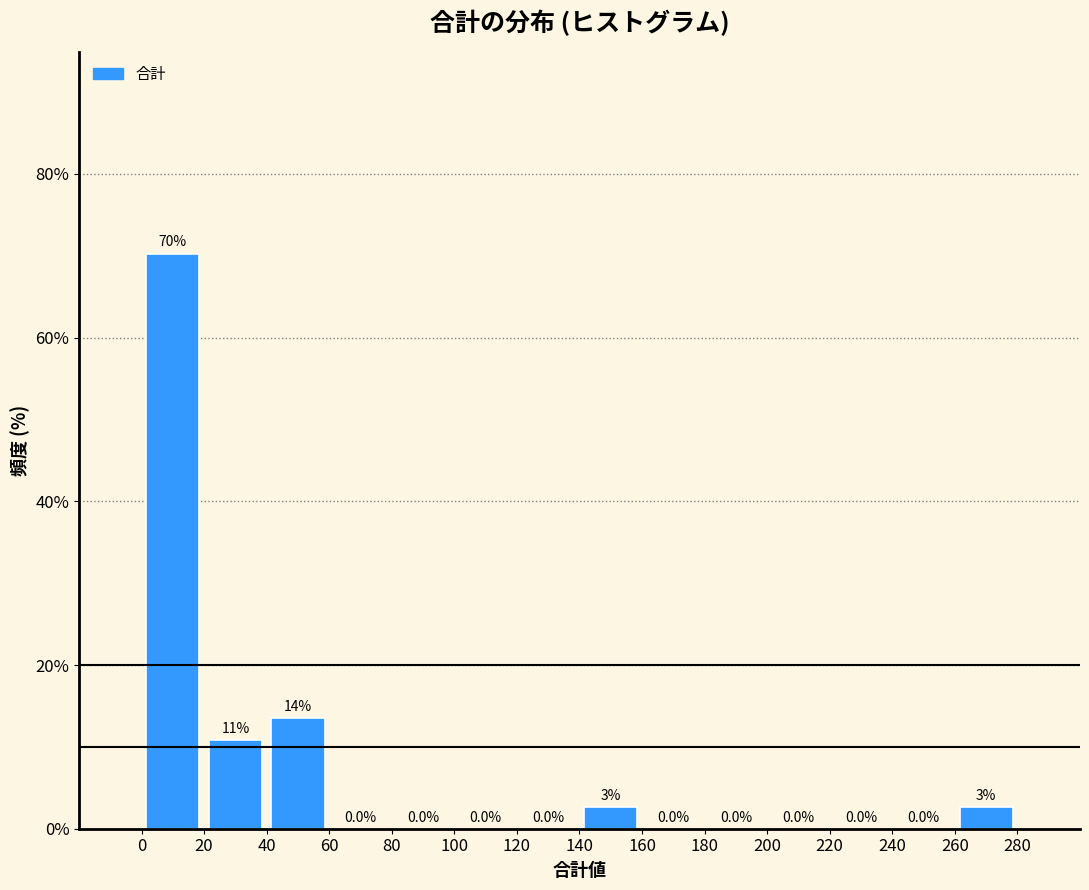

Which range on the x-axis has the tallest bar?

0 to 20